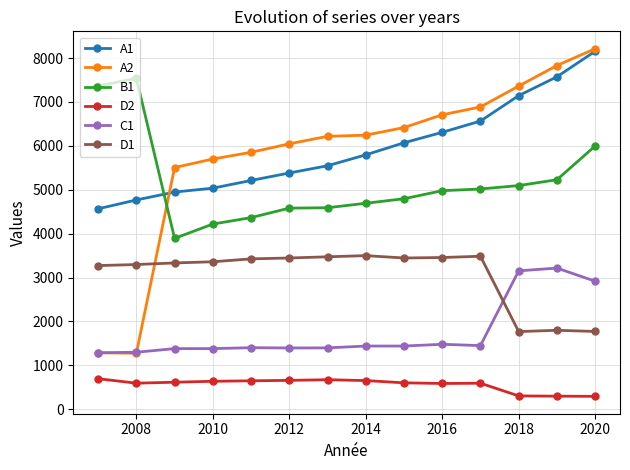

True or false: B1 and D2 intersect in this chart.

False